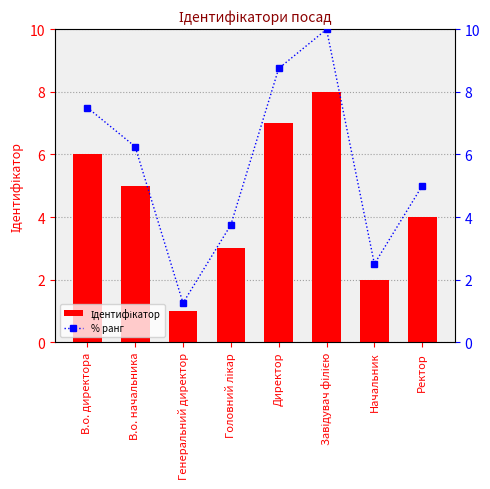

What is the label of the 4th bar from the right?

Директор